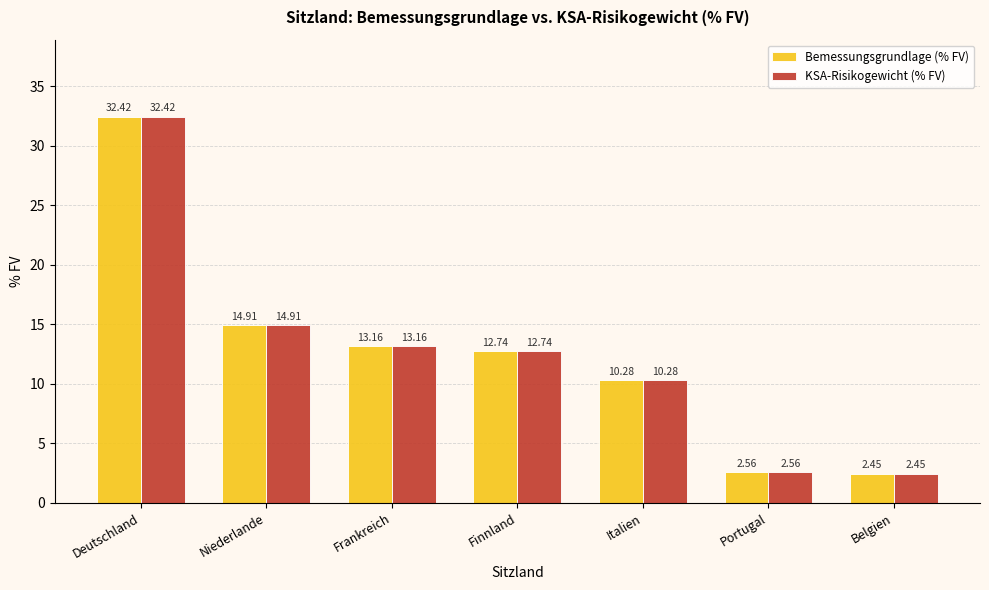

Where does the Bemessungsgrundlage (% FV) series first go above 12?

Deutschland